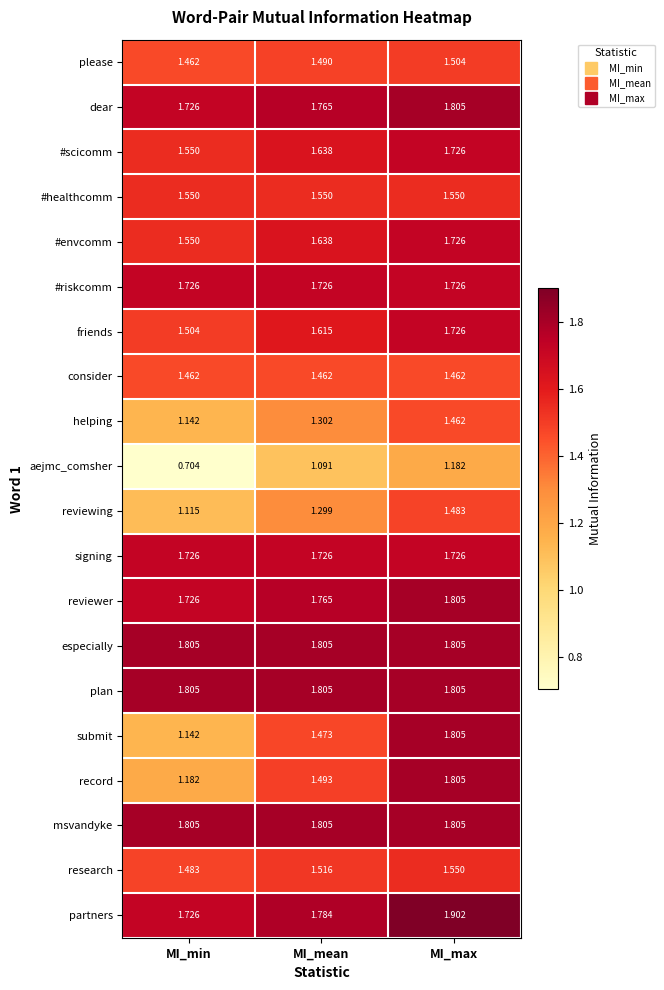

Is the value of especially at MI_mean greater than the value of reviewer at MI_mean?

Yes